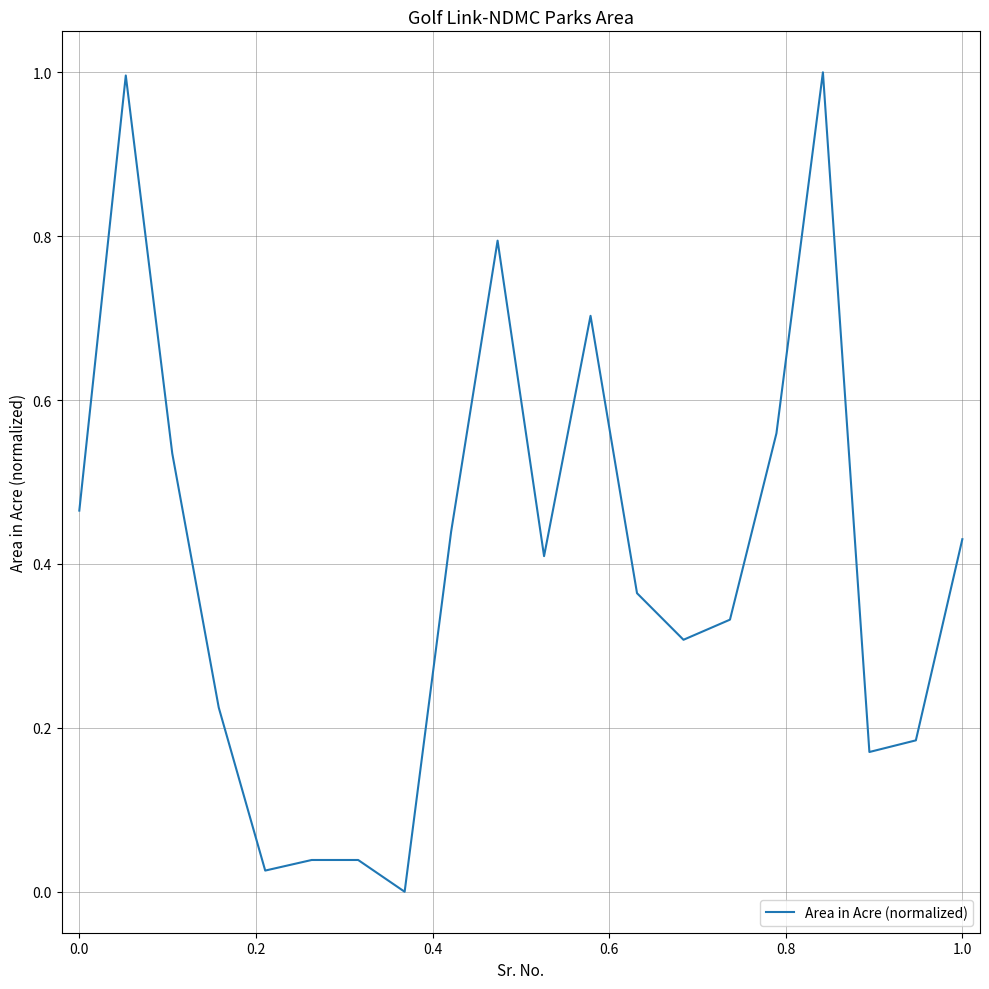

What is the maximum value shown in the chart?

1.0